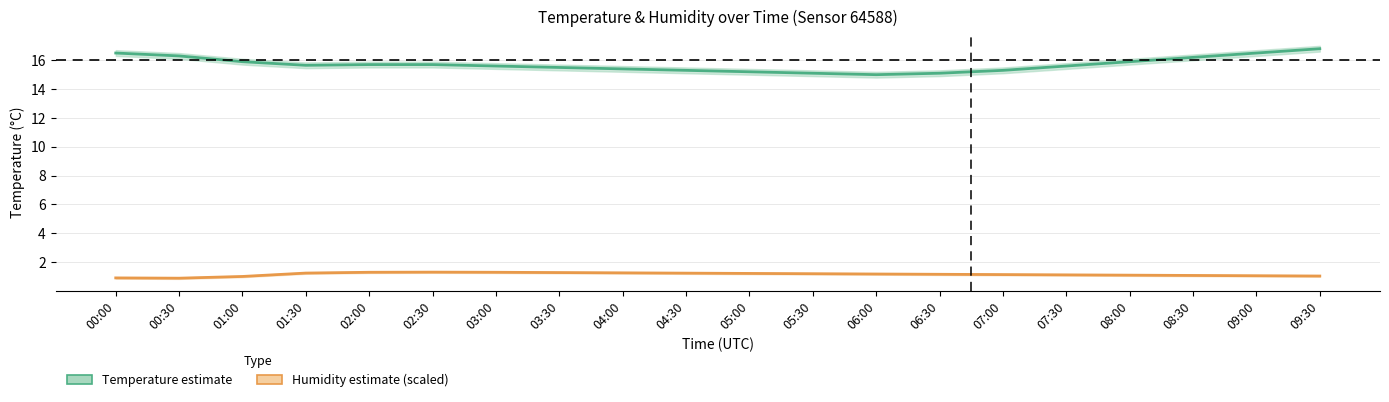

Which series changed the most between 01:30 and 05:30?

Temperature